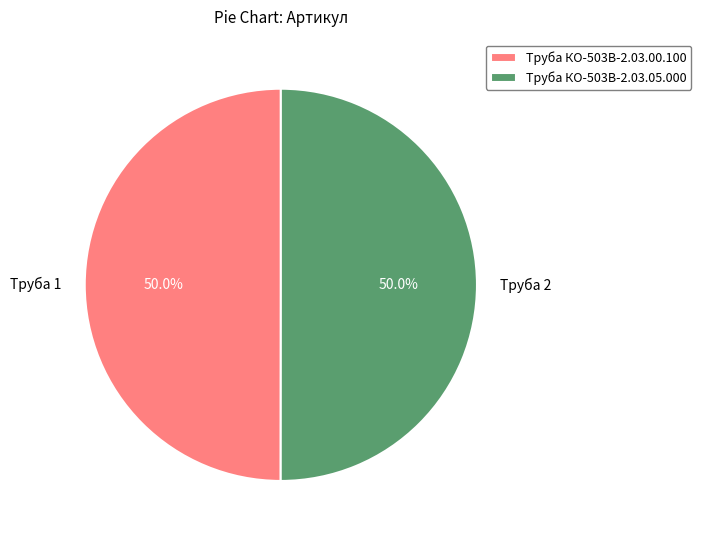

Approximately how many times larger is the value at Труба КО-503В-2.03.05.000 compared to Труба КО-503В-2.03.00.100?

1.0